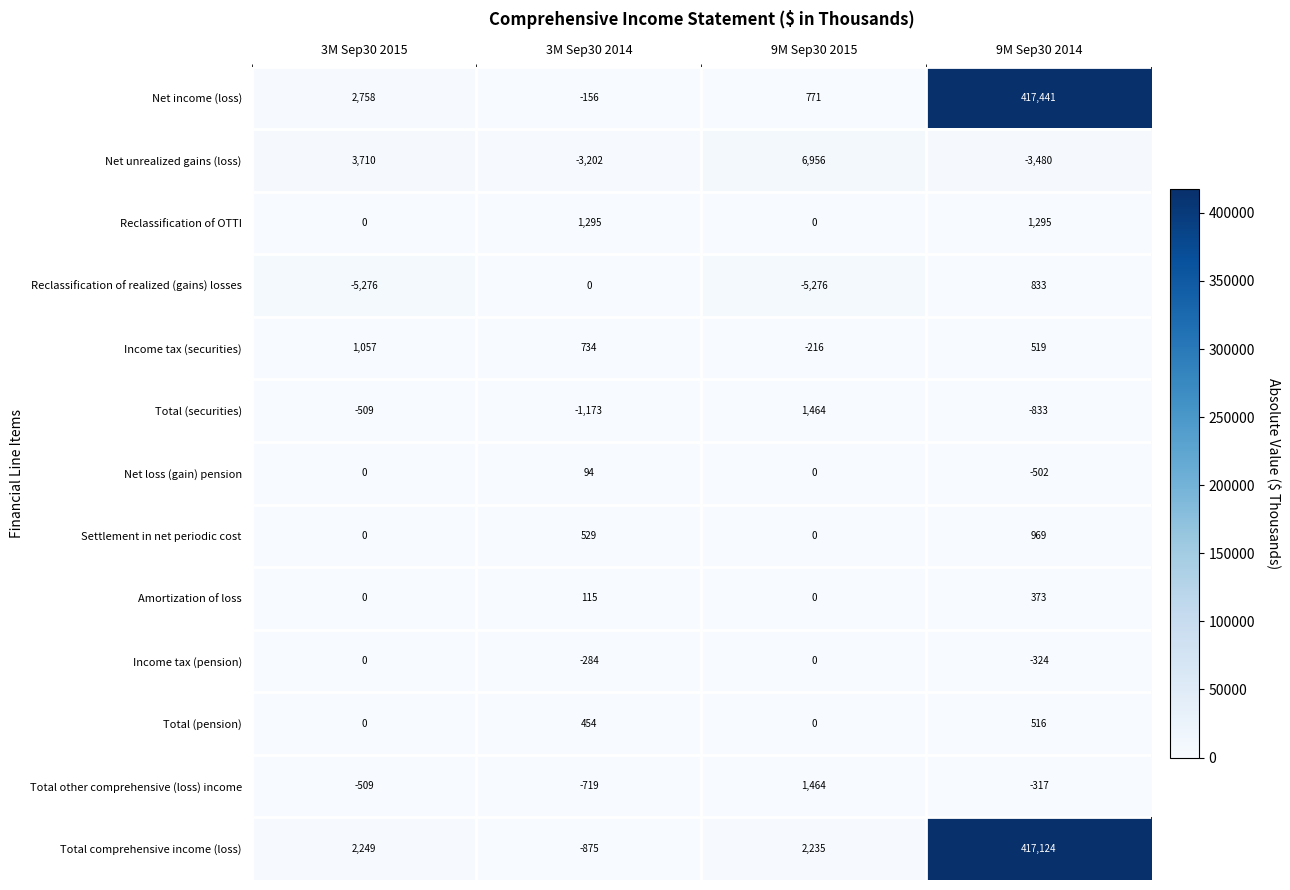

True or false: Reclassification of OTTI has a value of 790 at 9M Sep30 2014.

False